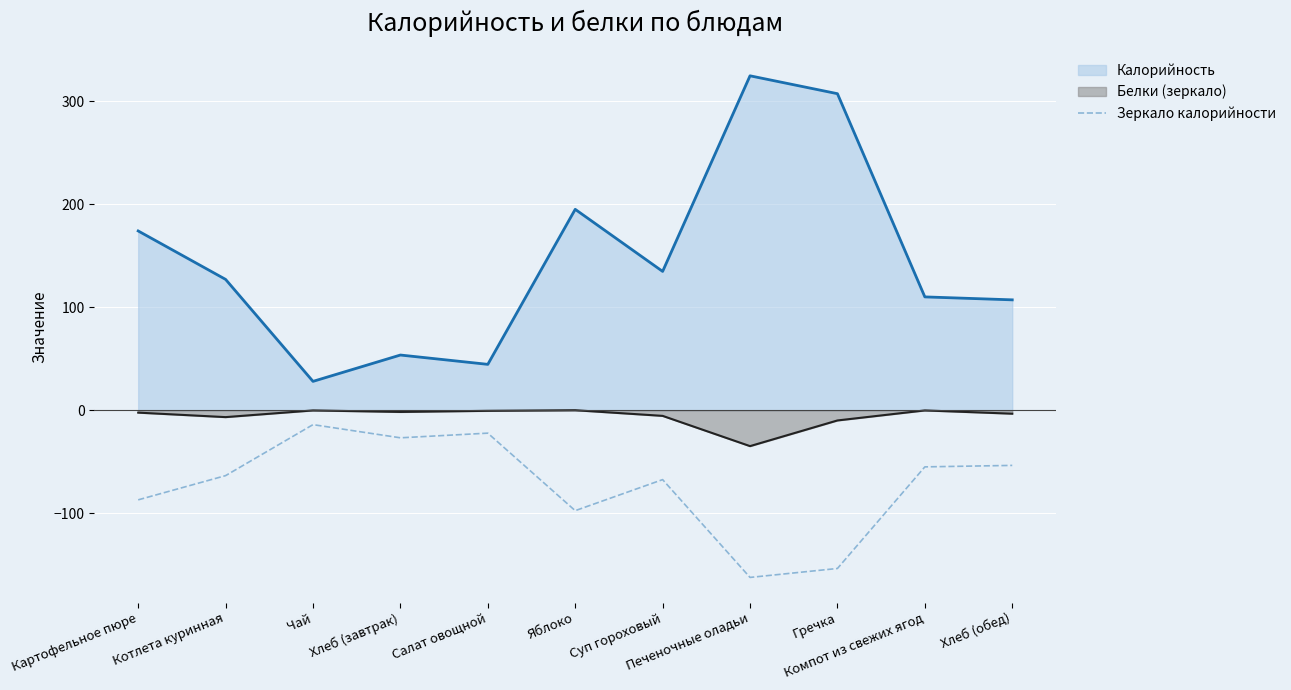

The chart shows a value of -14.5 at Салат овощной. True or false?

False